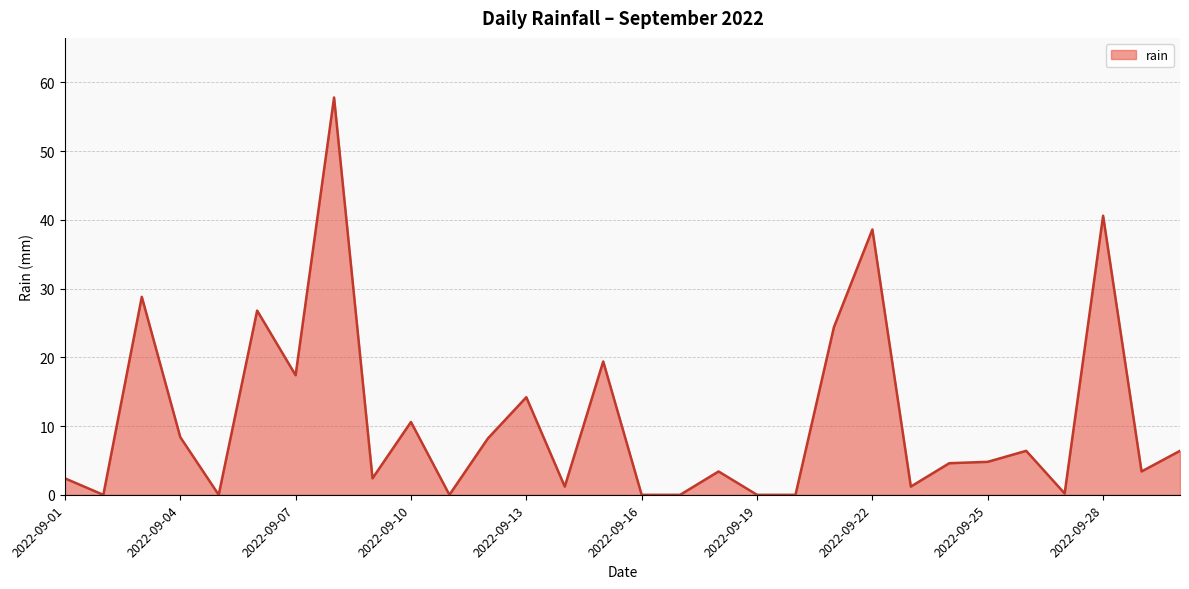

What is the greatest value displayed?

57.8